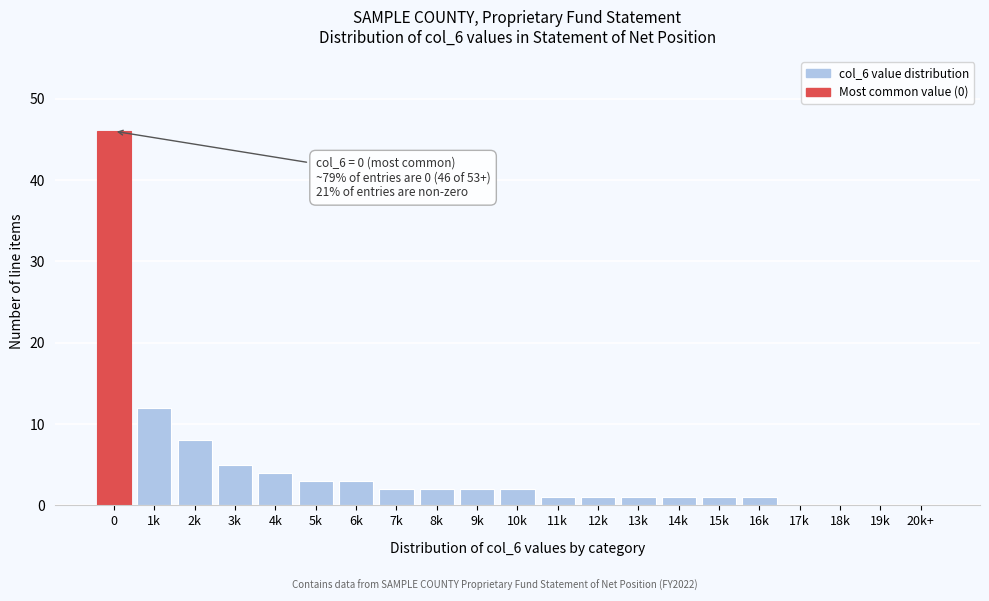

Reading left to right, extract all data points from this chart.

0=46	1k=12	2k=8	3k=5	4k=4	5k=3	6k=3	7k=2	8k=2	9k=2	10k=2	11k=1	12k=1	13k=1	14k=1	15k=1	16k=1	17k=0	18k=0	19k=0	20k+=0